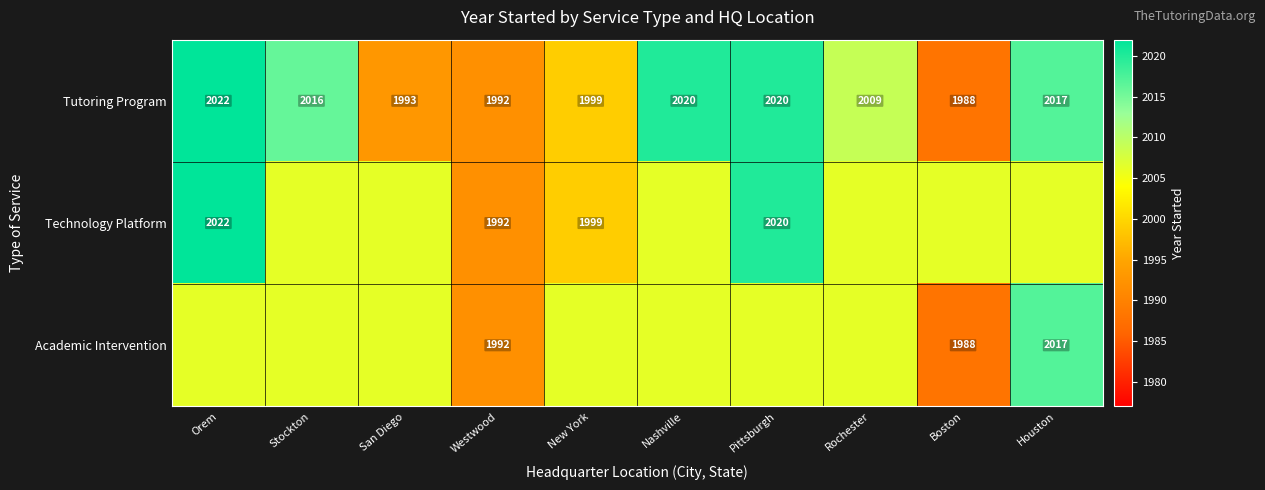

How many data points does each series have?

10